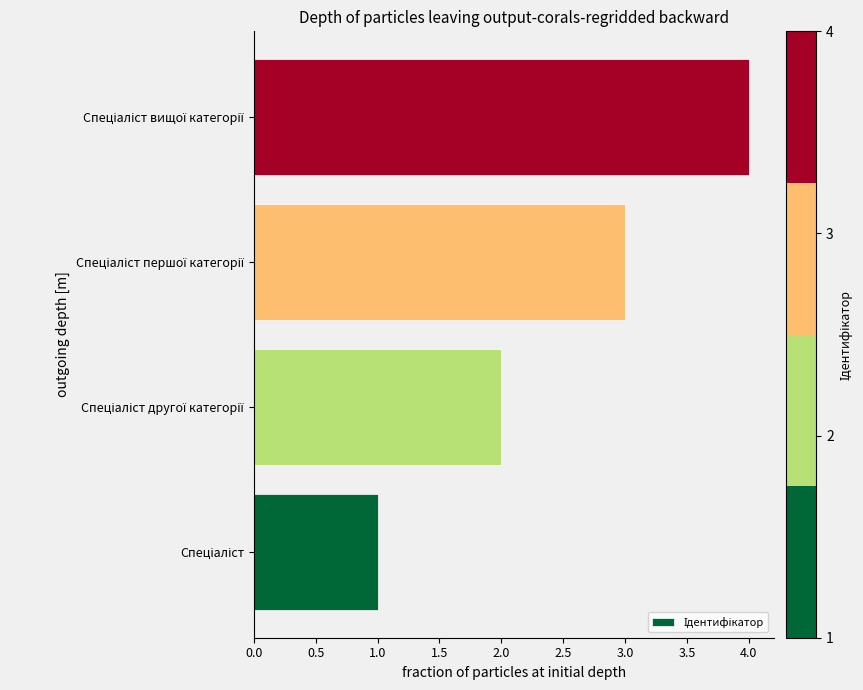

What is the greatest value displayed?

4